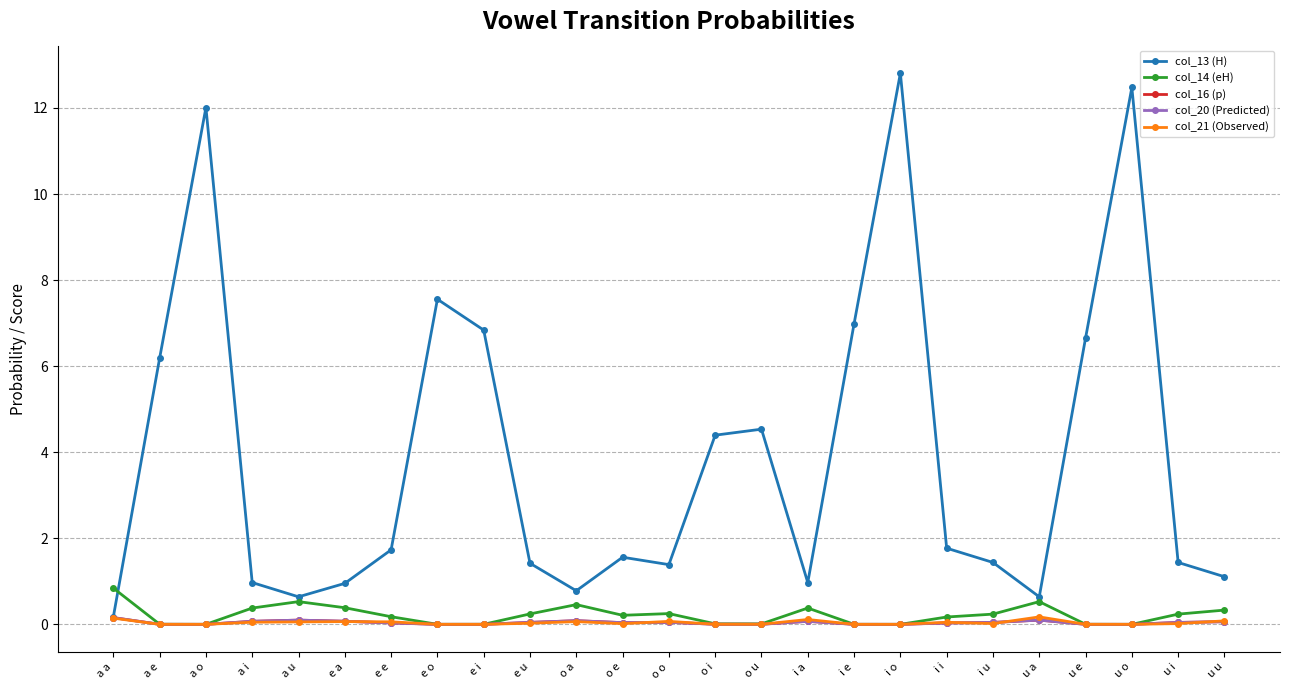

At which category is the sum across all series the highest?

i o